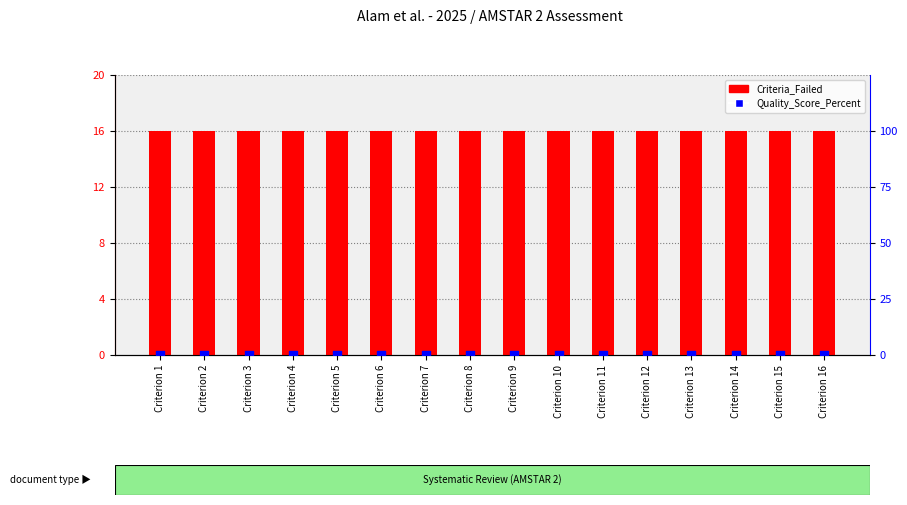

At which category is the sum across all series the highest?

Criterion 1